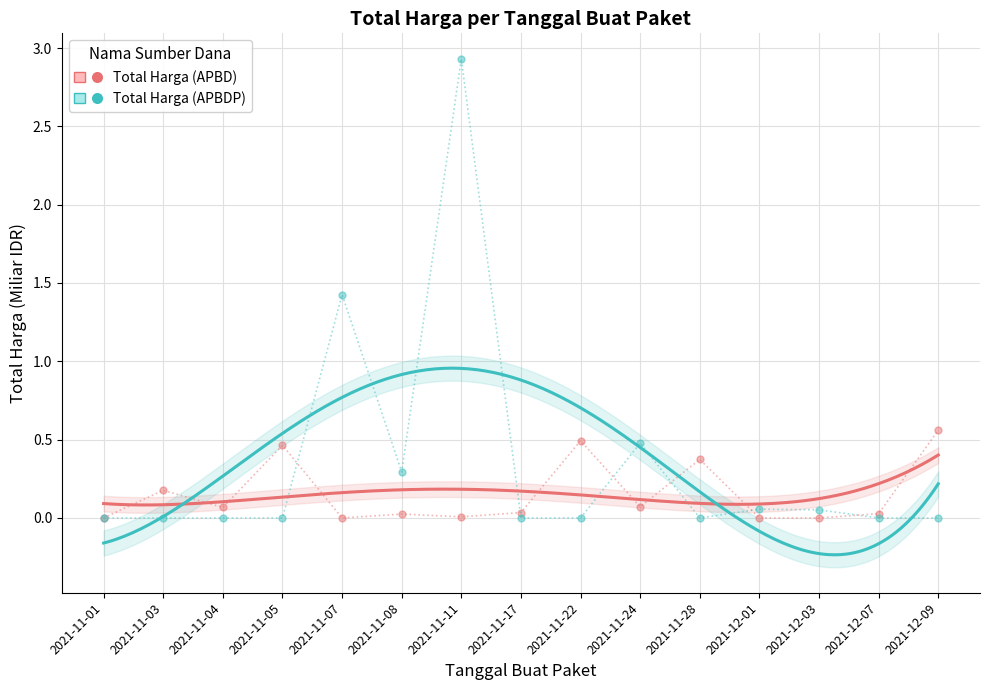

How many data points in Total Harga (APBDP) are above 0?

6